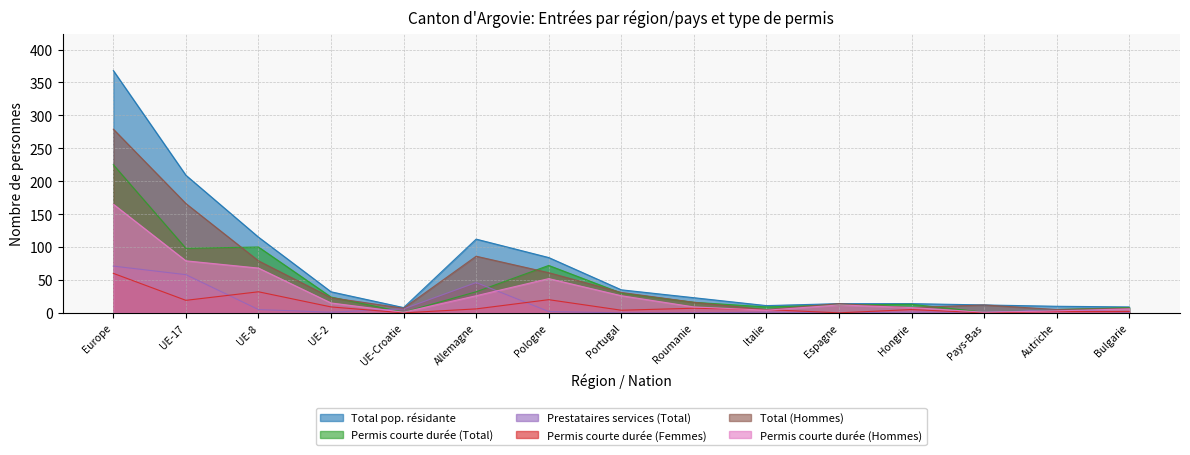

At which category does the chart reach its peak across all series?

Europe